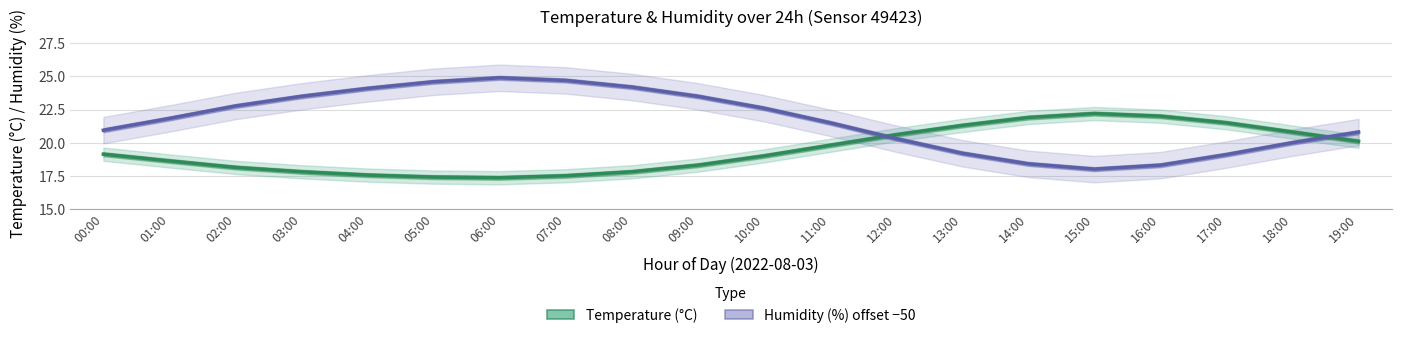

How many data points does each series have?

20